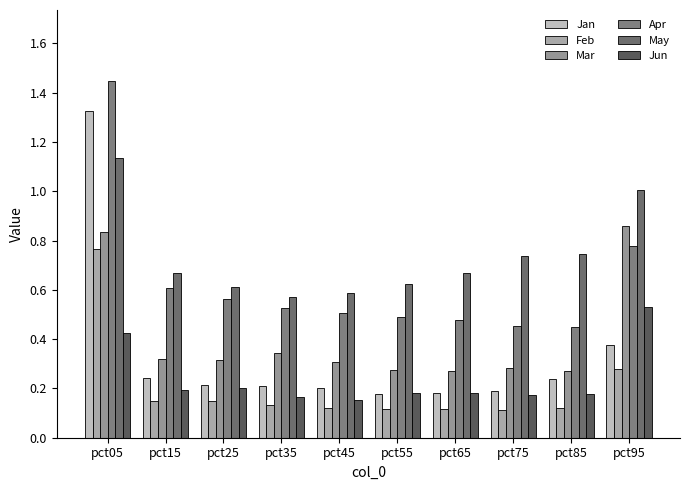

Is the value of Jun at pct05 greater than the value of Mar at pct65?

Yes